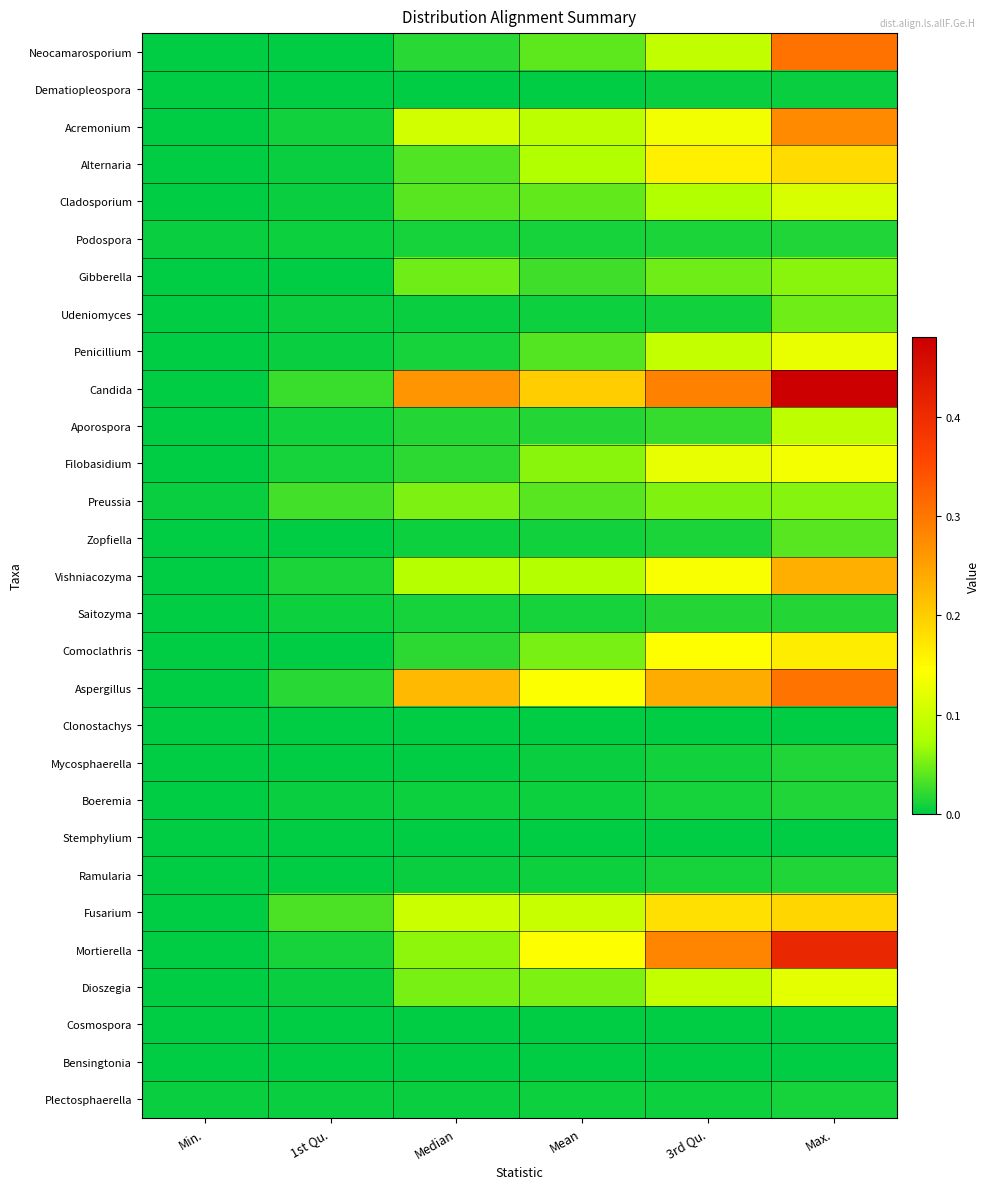

What is the total value across all series at Max.?

3.4